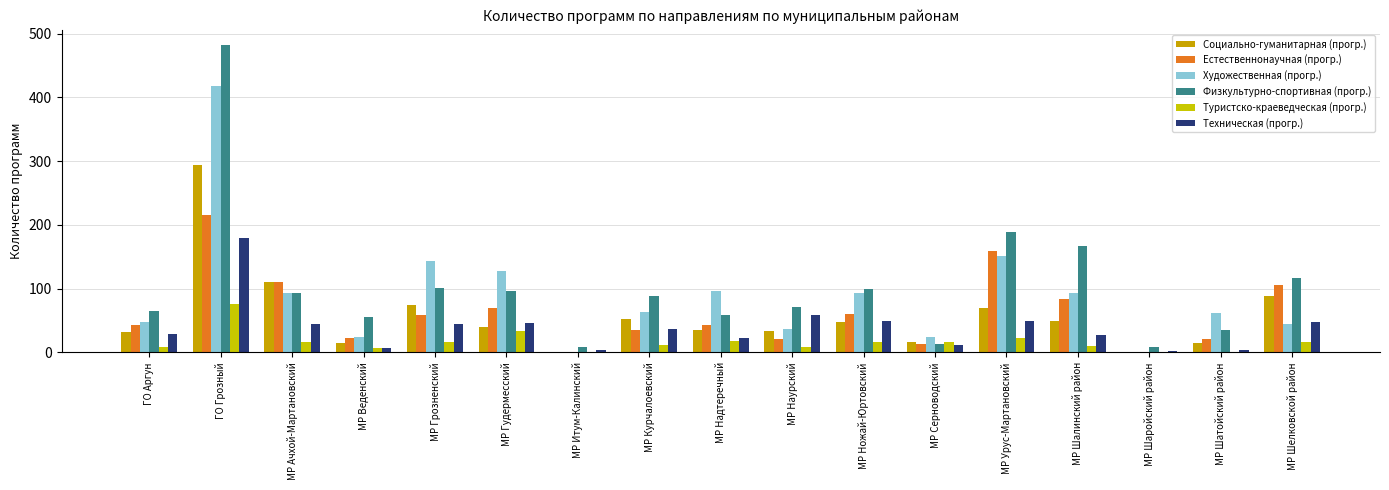

Rank the categories by Туристско-краеведческая (прогр.) value from highest to lowest.

ГО Грозный, МР Гудермесский, МР Урус-Мартановский, МР Надтеречный, МР Ачхой-Мартановский, МР Ножай-Юртовский, МР Грозненский, МР Серноводский, МР Шелковской район, МР Курчалоевский, МР Шалинский район, ГО Аргун, МР Наурский, МР Веденский, МР Шатойский район, МР Итум-Калинский, МР Шаройский район